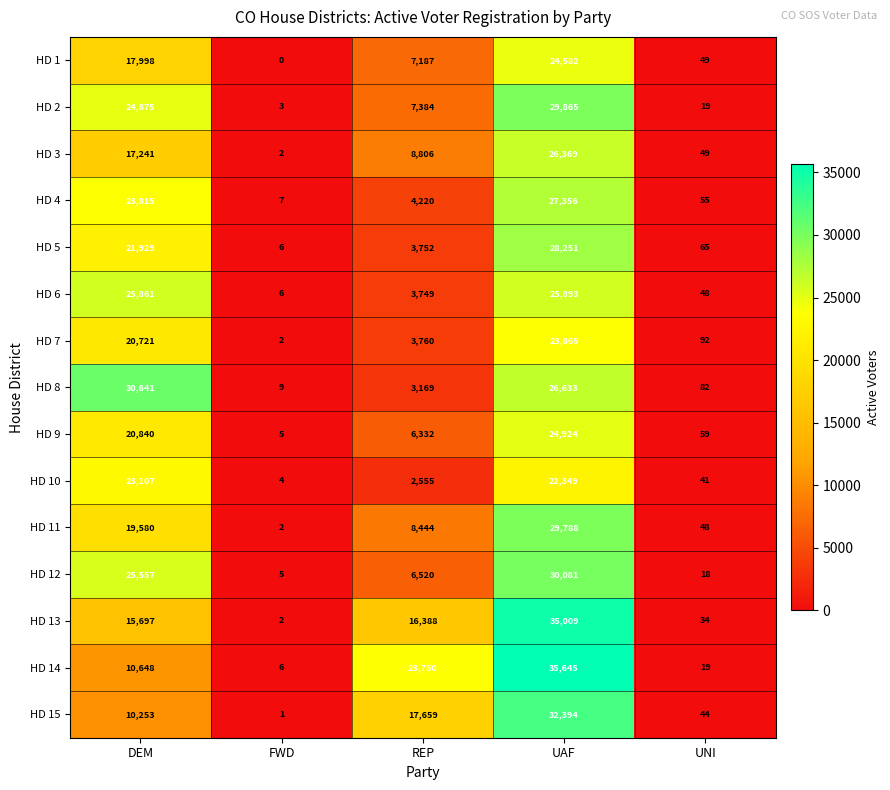

Rank the series by their maximum value, from lowest to highest.

HD 10, HD 7, HD 1, HD 9, HD 6, HD 3, HD 4, HD 5, HD 11, HD 2, HD 12, HD 8, HD 15, HD 13, HD 14